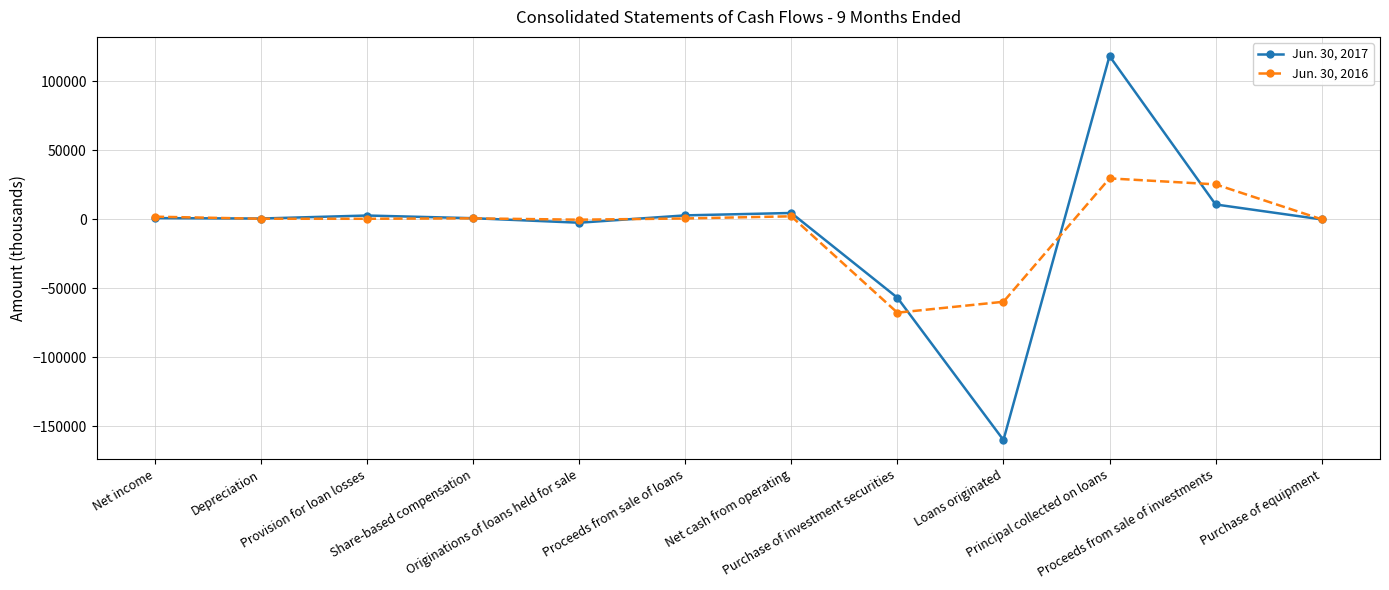

How many values in the Jun. 30, 2017 series are below 707?

6